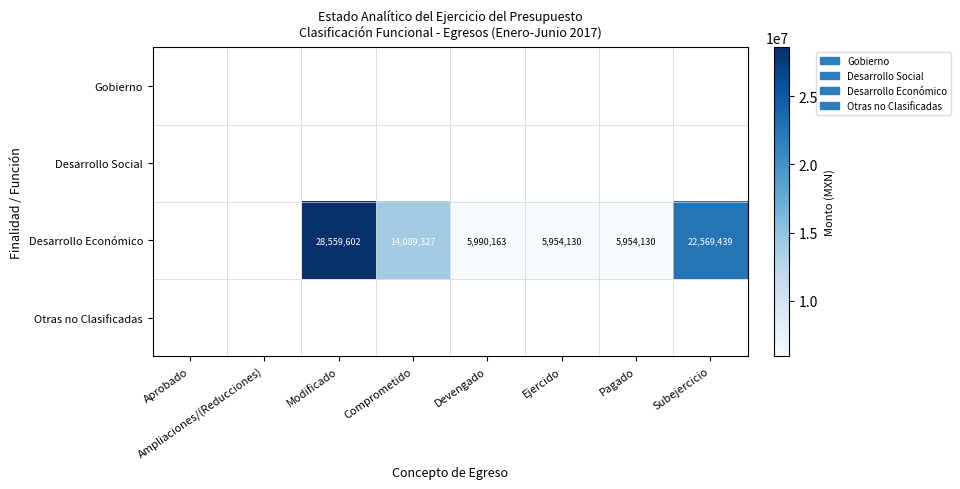

Is the value of Gobierno at Modificado greater than the value of Desarrollo Social at Ejercido?

No